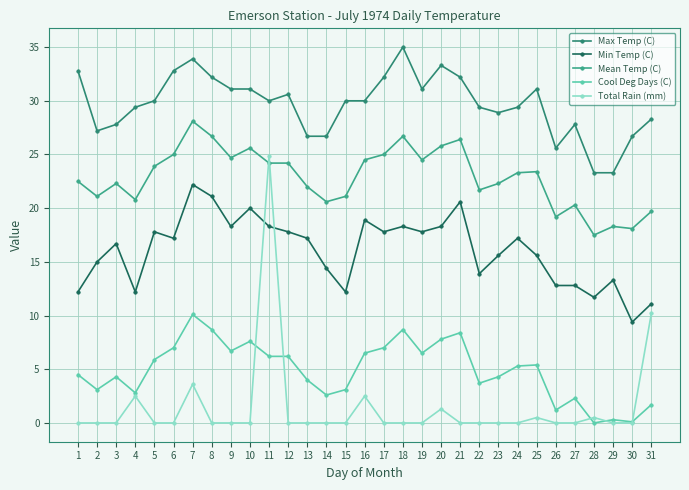

Where does the Cool Deg Days (C) series first go above 5?

5